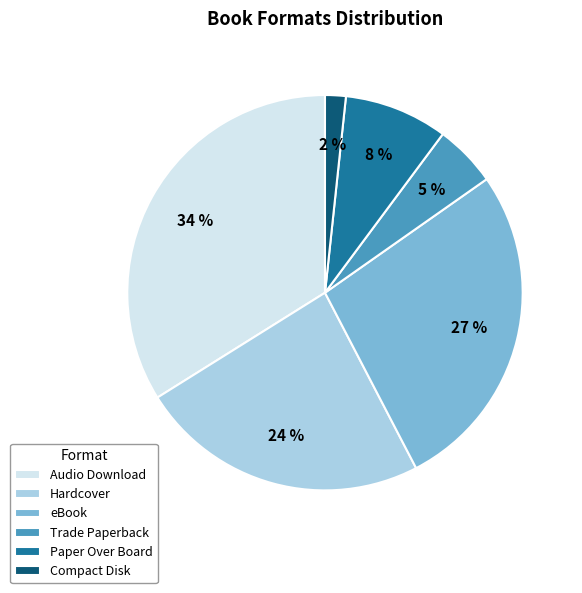

Is it true that eBook is 36% of the pie?

False